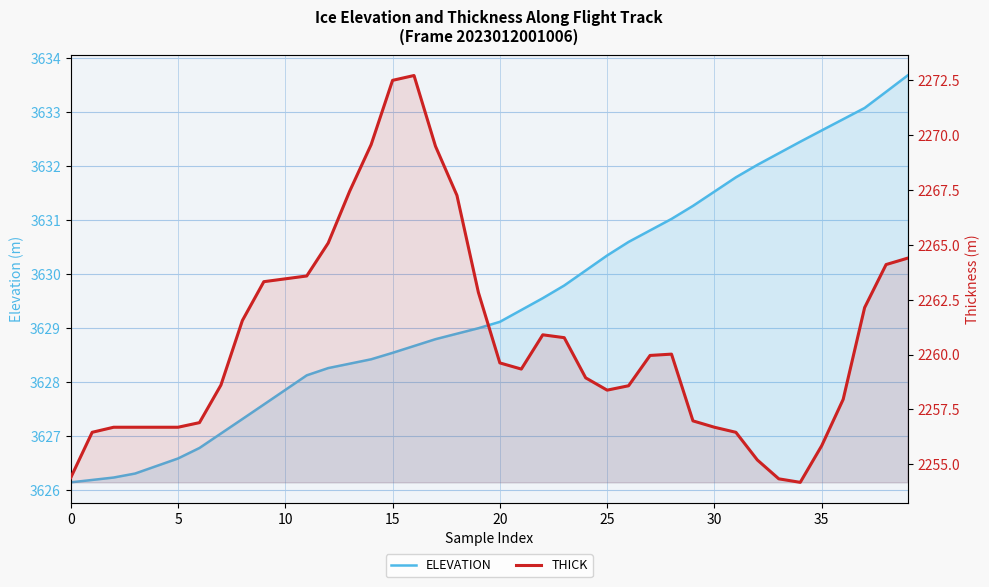

What is the approximate value of THICK at 25?

2258.4